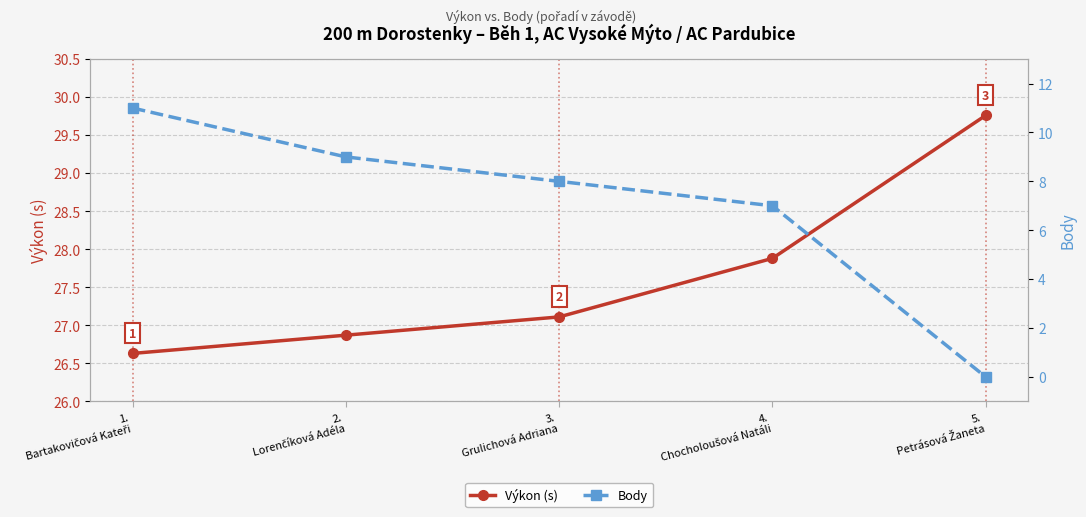

How many values in the Výkon (s) series are below 27?

2